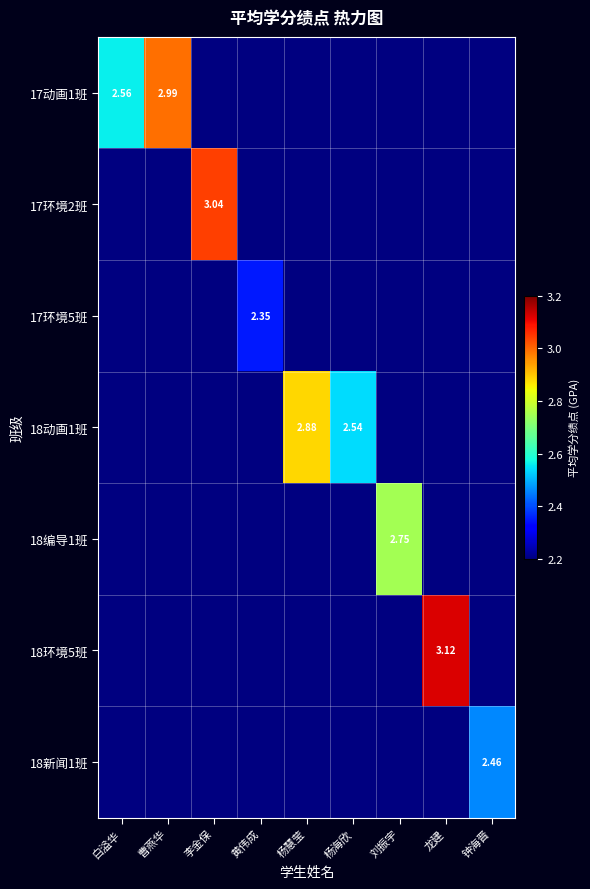

How many data points does each series have?

9